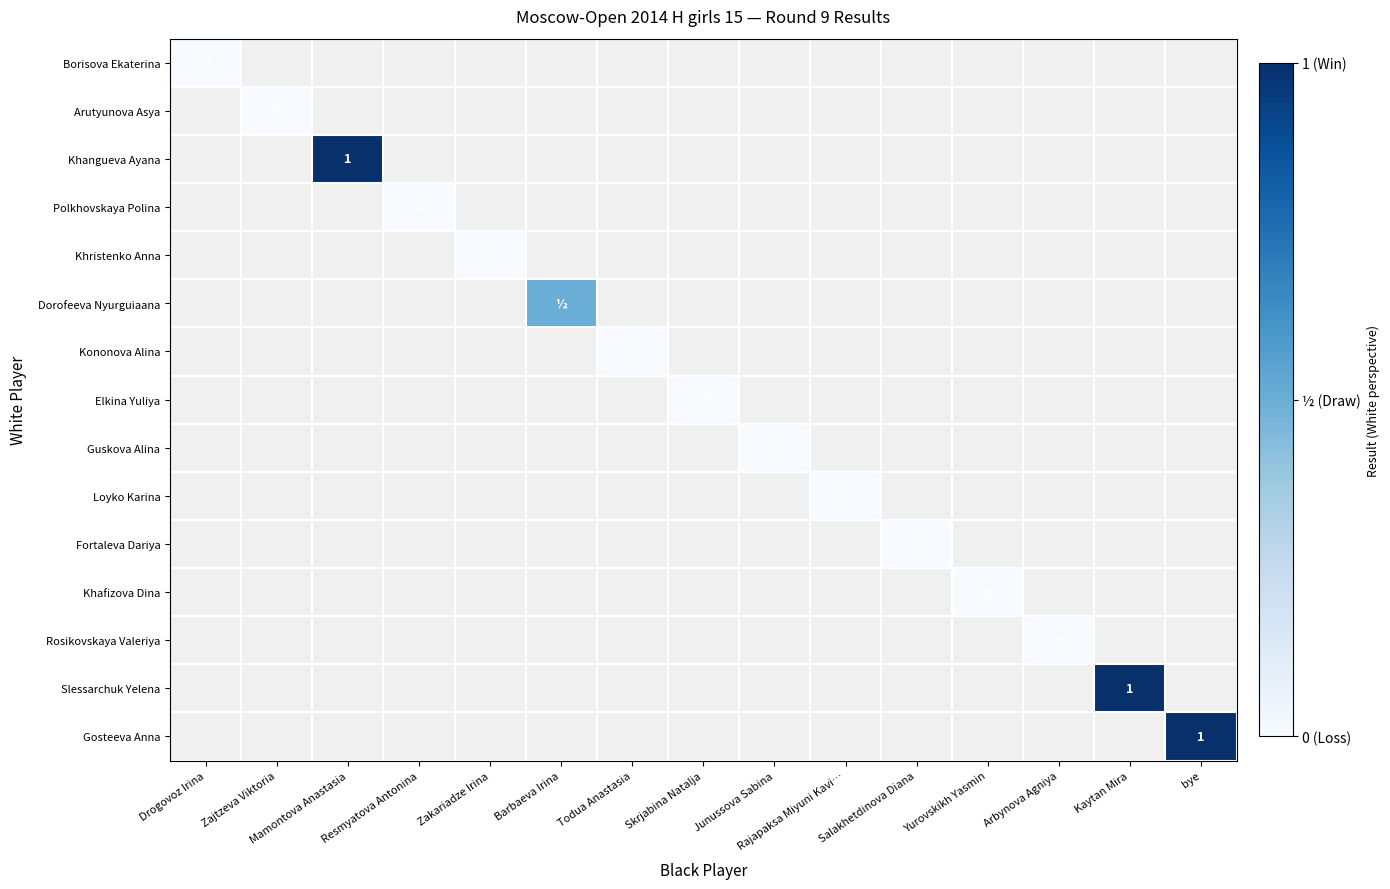

List the labels in order of Slessarchuk Yelena value, smallest first.

Drogovoz Irina, Zajtzeva Viktoria, Mamontova Anastasia, Resmyatova Antonina, Zakariadze Irina, Barbaeva Irina, Todua Anastasia, Skrjabina Natalja, Junussova Sabina, Rajapaksa Miyuni Kavi…, Salakhetdinova Diana, Yurovskikh Yasmin, Arbynova Agniya, Kaytan Mira, bye